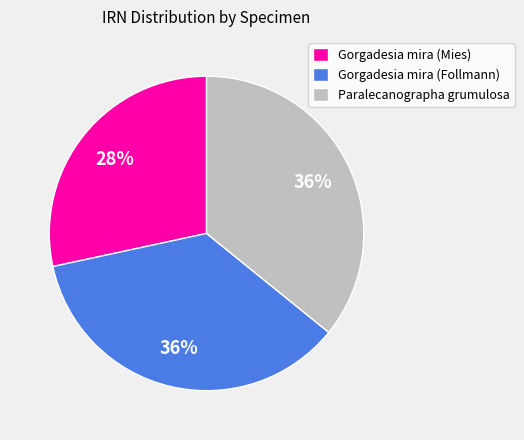

Which slice is the smallest?

Gorgadesia mira (Mies)